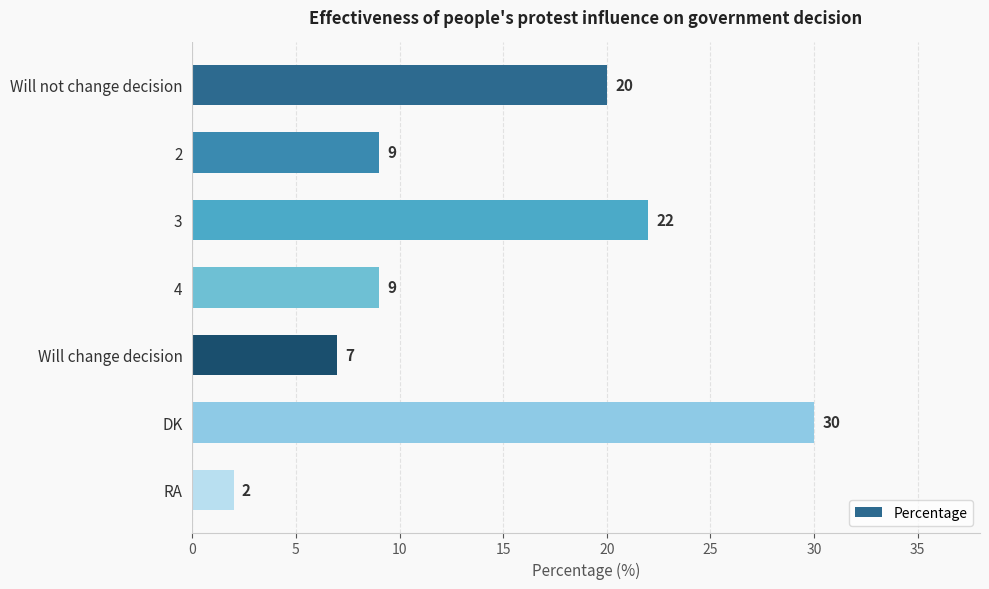

Approximately how many times larger is the value at 2 compared to Will not change decision?

0.5